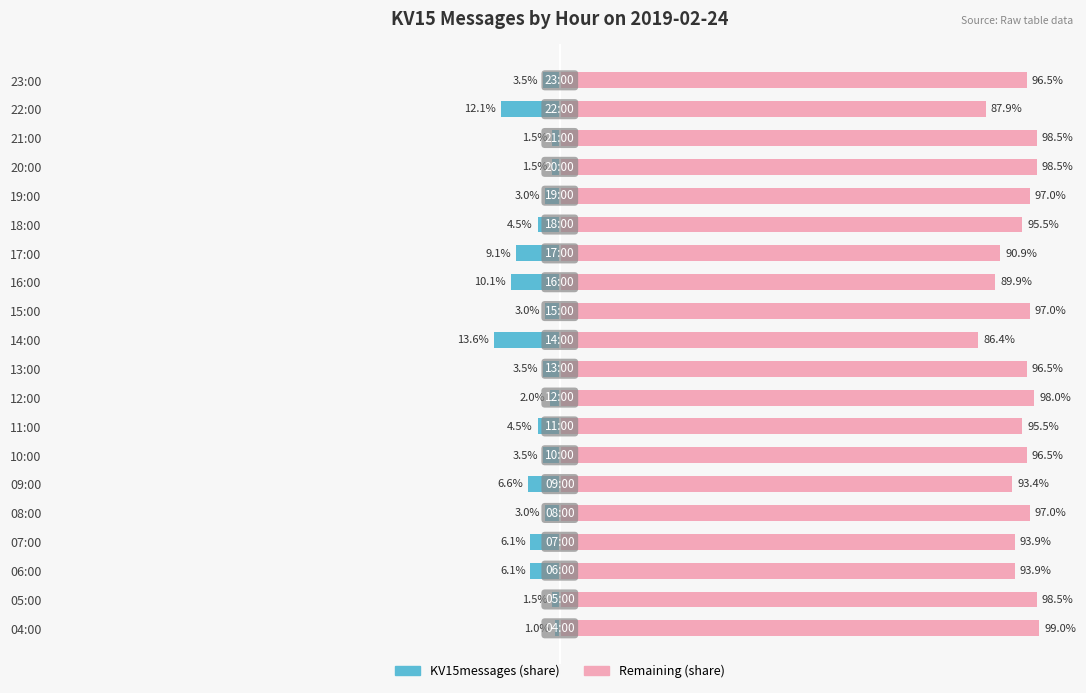

What is the value of the KV15messages (share) bar at the 16th from the left?

-3.0